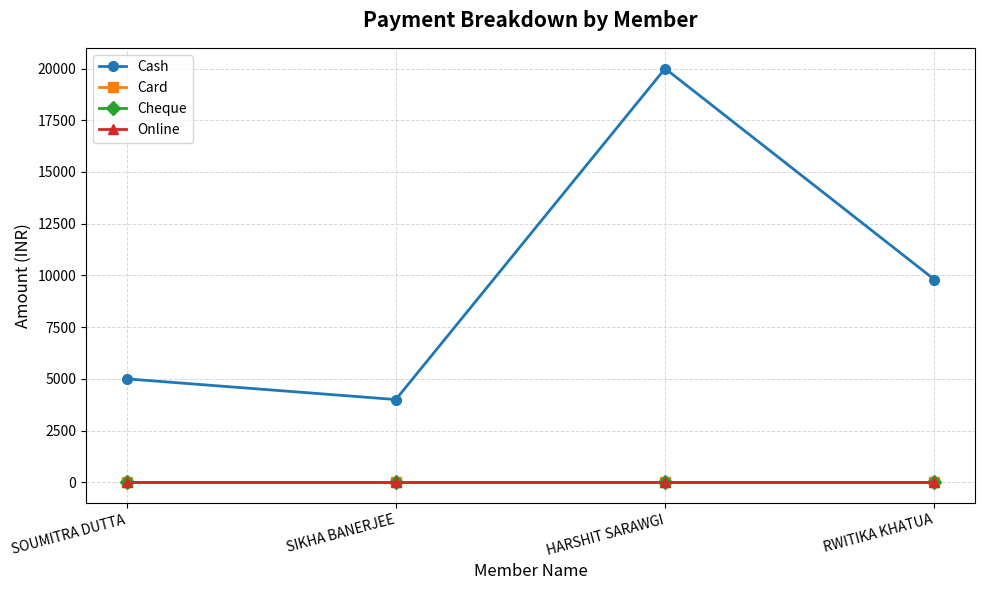

True or false: Cheque has more than 1 interior local peaks.

False